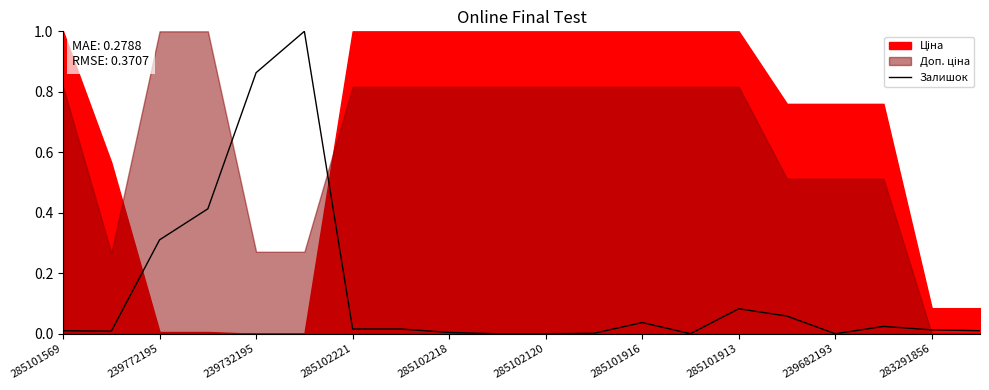

The Залишок series shows 0.1 at 239772195. True or false?

False